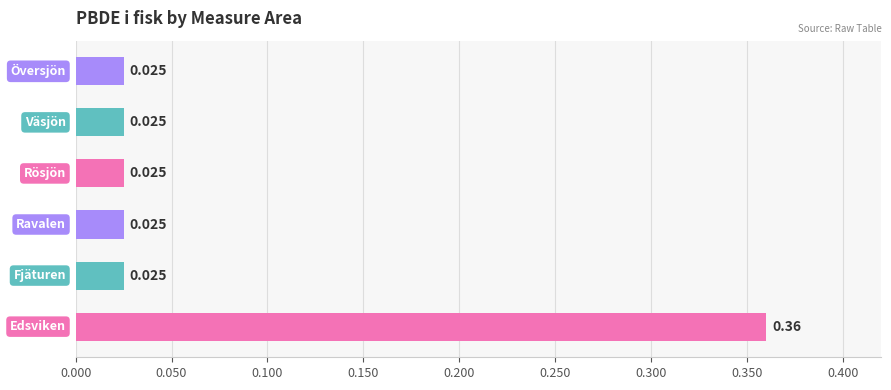

How many series are shown in this chart?

1